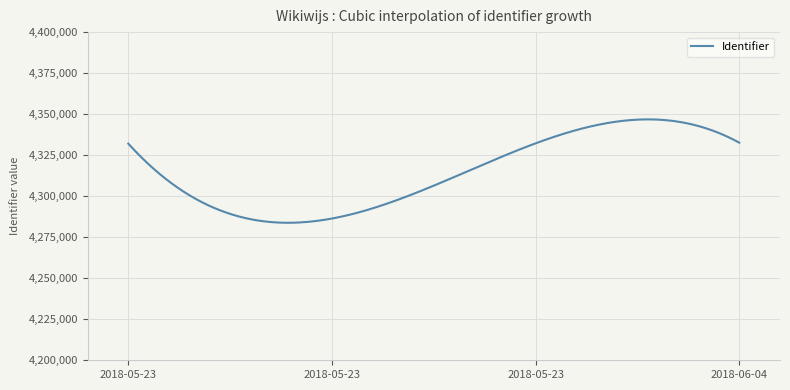

Does the chart display data point markers on the line(s)?

No